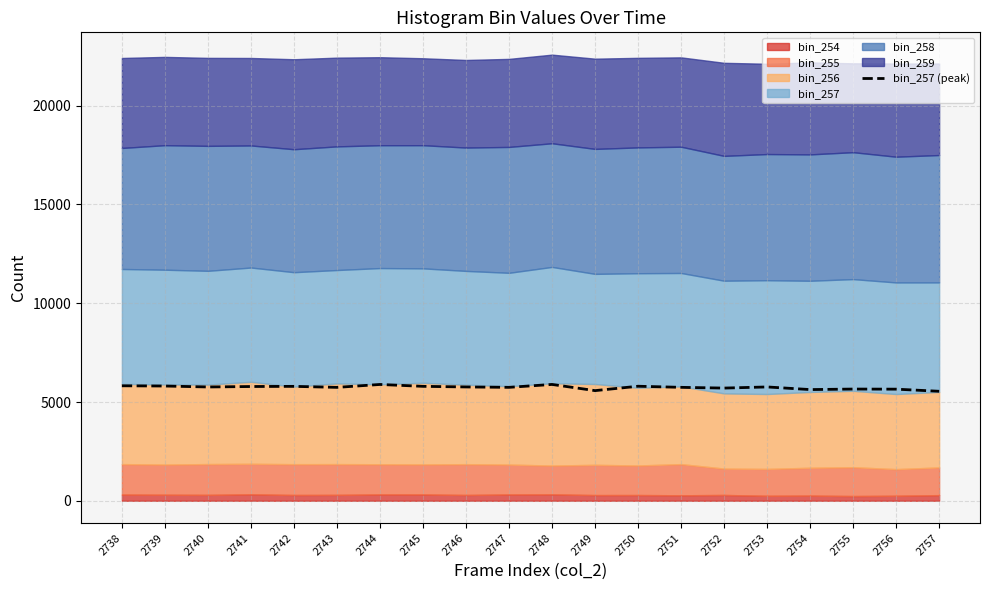

Rank the categories by value from lowest to highest.

2757, 2749, 2754, 2756, 2755, 2752, 2743, 2747, 2751, 2740, 2746, 2753, 2741, 2742, 2745, 2750, 2739, 2738, 2744, 2748